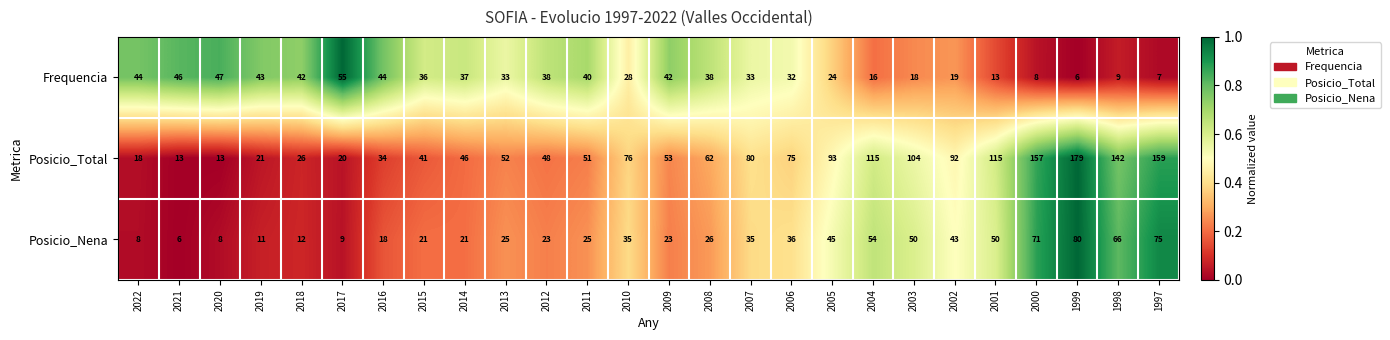

At which label does Posicio_Total reach its peak?

1999